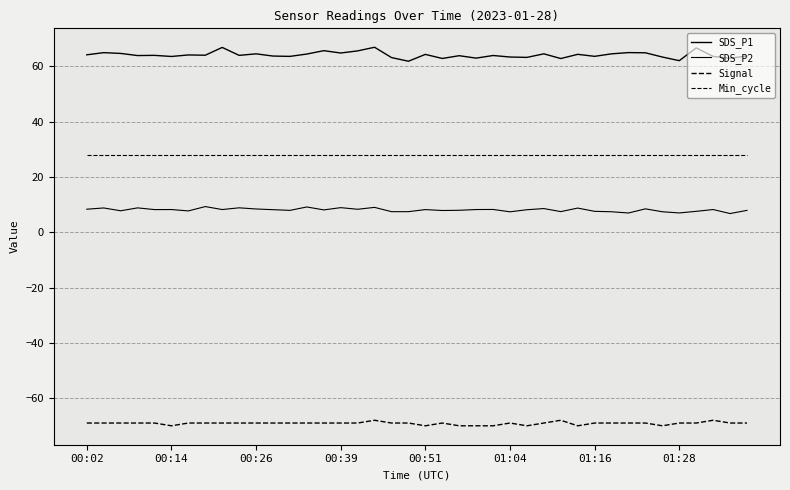

Does the chart display data point markers on the line(s)?

No